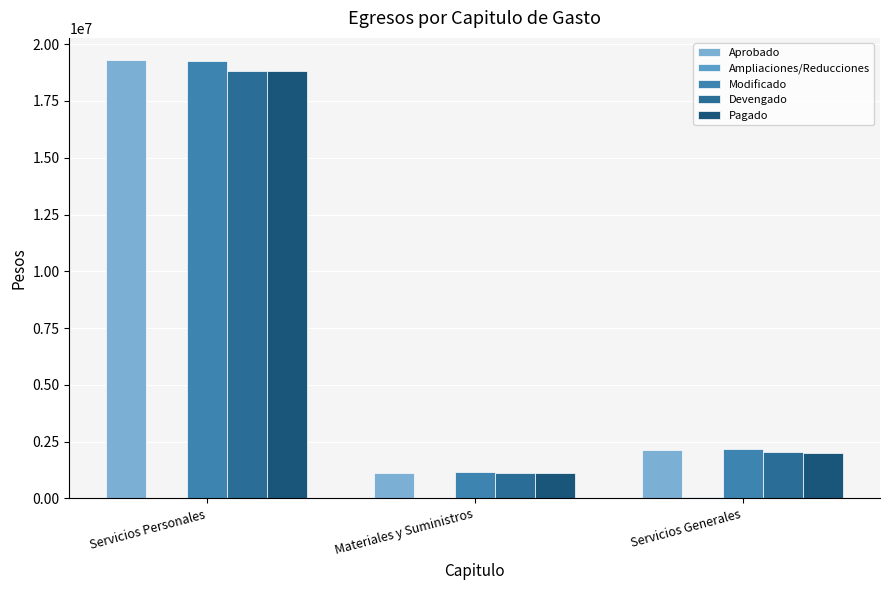

Is it true that Aprobado equals 600055 at Servicios Generales?

False